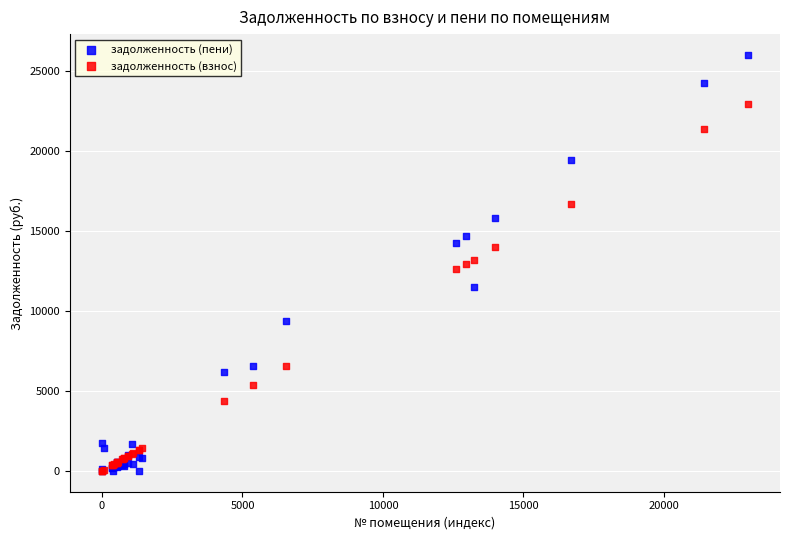

Which series contains the highest Y value?

задолженность (пени)